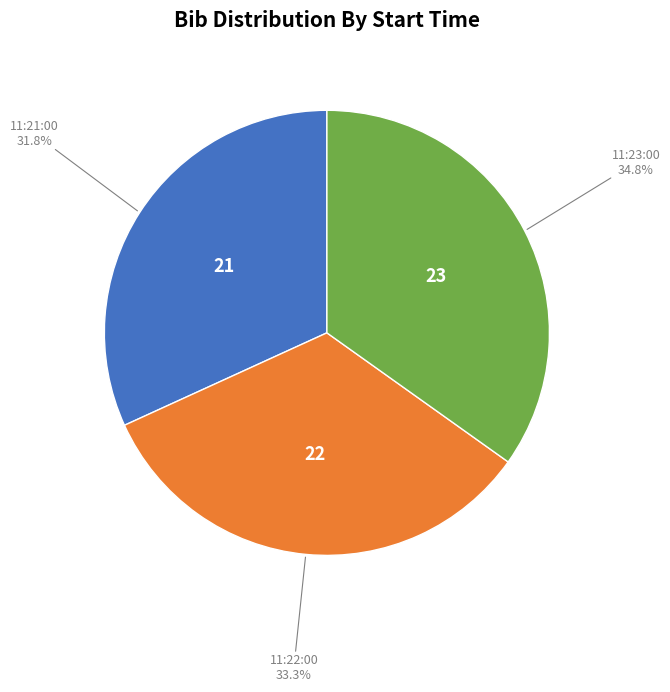

How many segments does this pie chart have?

3